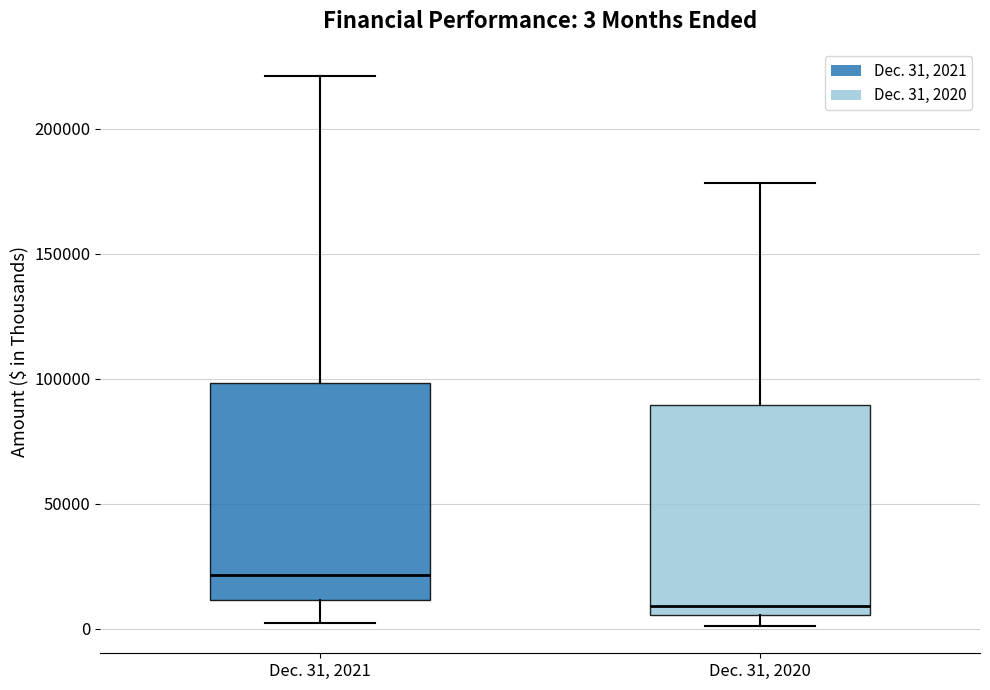

Which box's median line is the highest?

Dec. 31, 2021